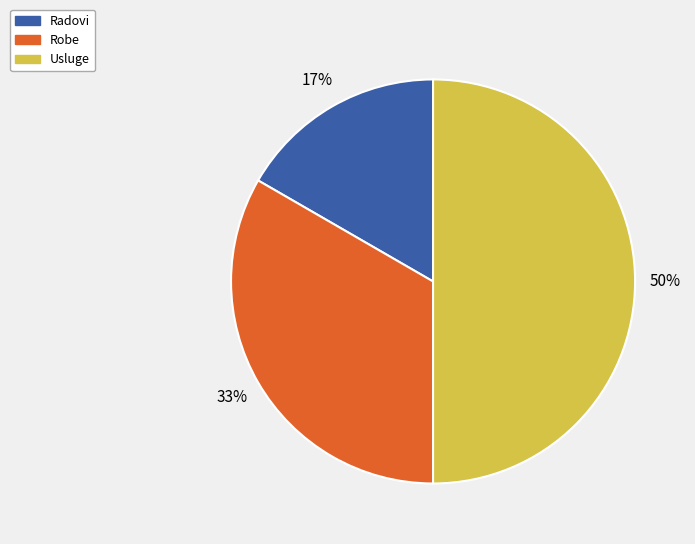

To the nearest percent, what is the difference between the largest and smallest slice percentages?

33%